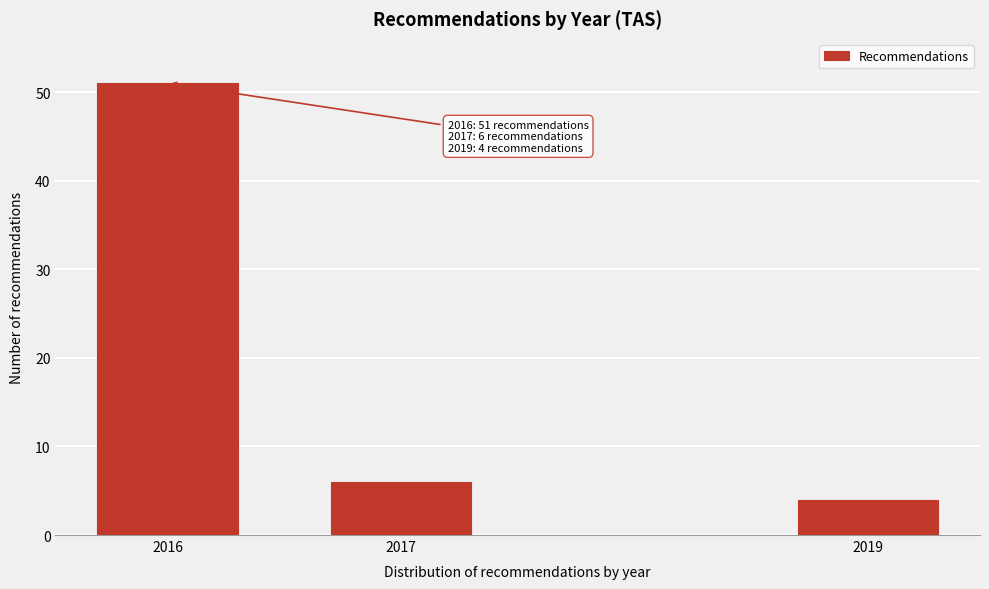

Reading left to right, extract all data points from this chart.

51	6	4